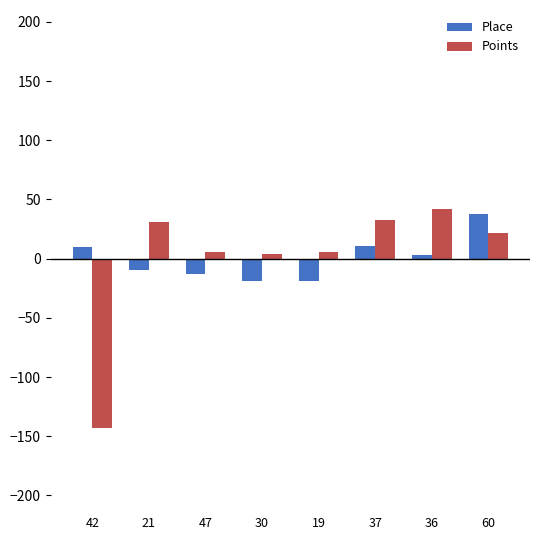

Is the value of Place at 30 greater than the value of Points at 30?

No